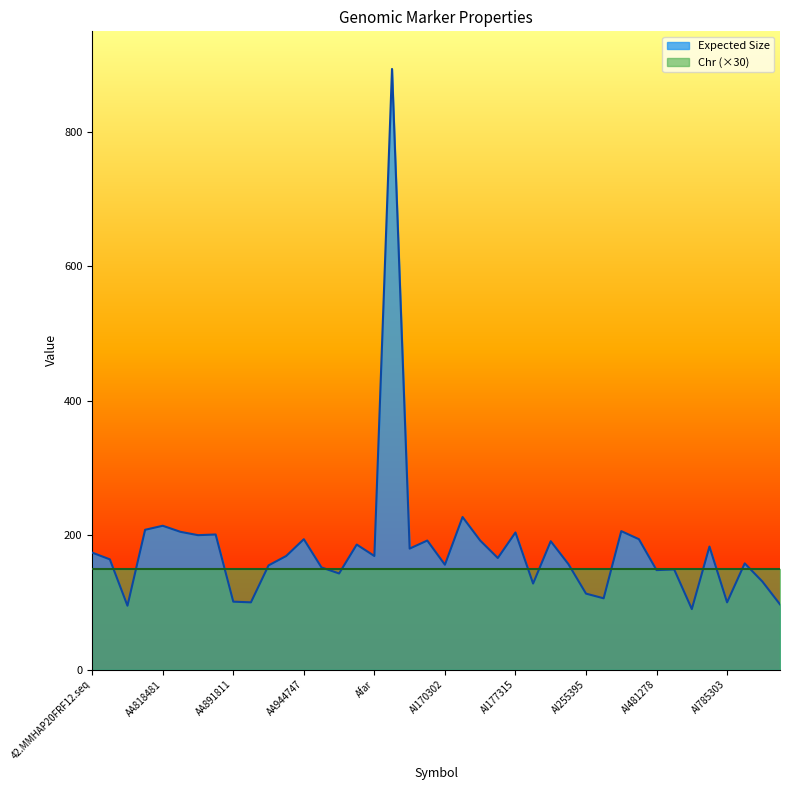

Rank the categories by value from lowest to highest.

AI548909, A009Q18, AU023234, AA892560, AI785303, AA891811, AI326872, AI255395, AI179288, AU014668, AA963912, AI481278, AI548635, AA963347, AA892930, AI170302, AI237764, AI850629, A001V19, AI175351, AA894294, Afar, 42.MMHAP20FRF12.seq, AI008862, AI549012, AA998510, AI233191, AI136251, AI173504, AA944747, AI410845, AA851367, AA858619, AI177315, AA818727, AI410789, AA408884, AA818481, AI171279, AFMB031WC9